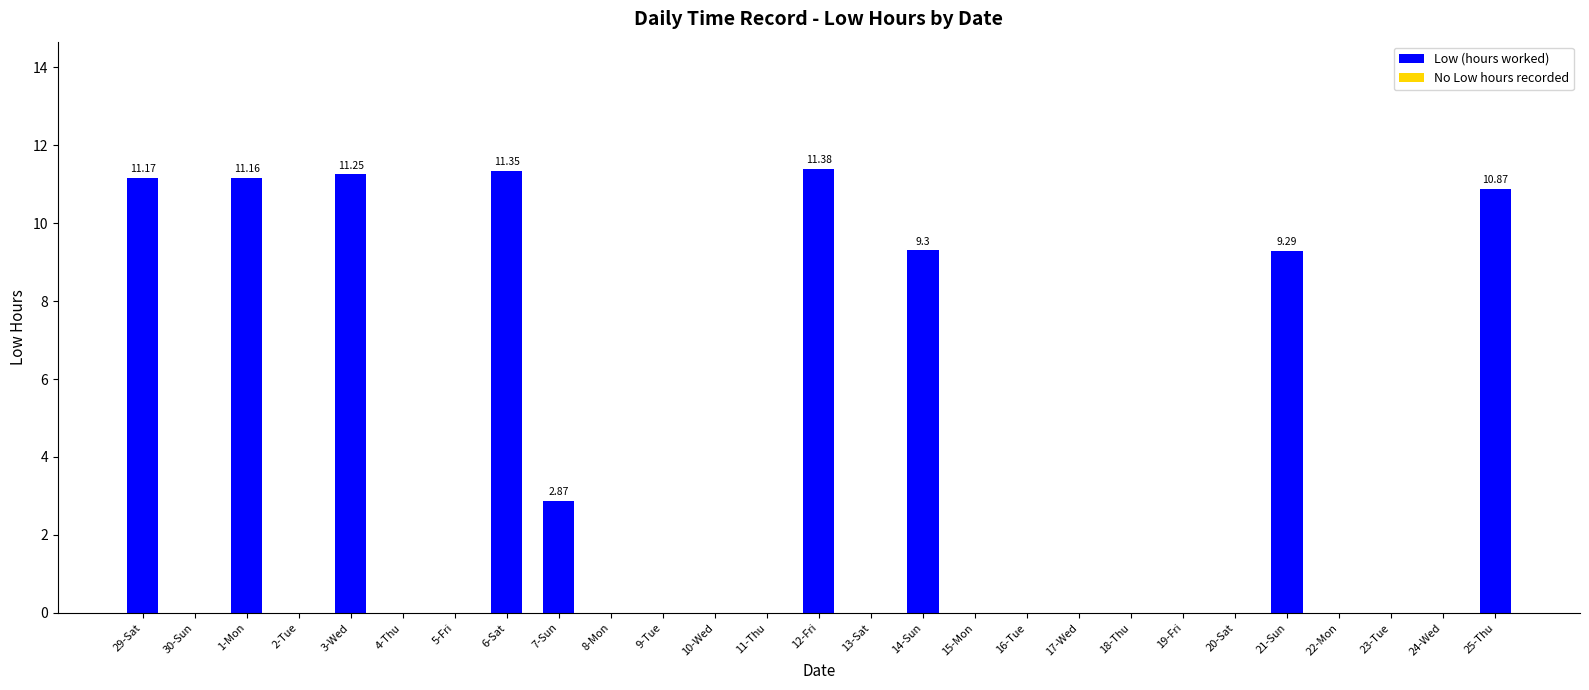

What is the change in value from 12-Fri to 19-Fri?

-11.4